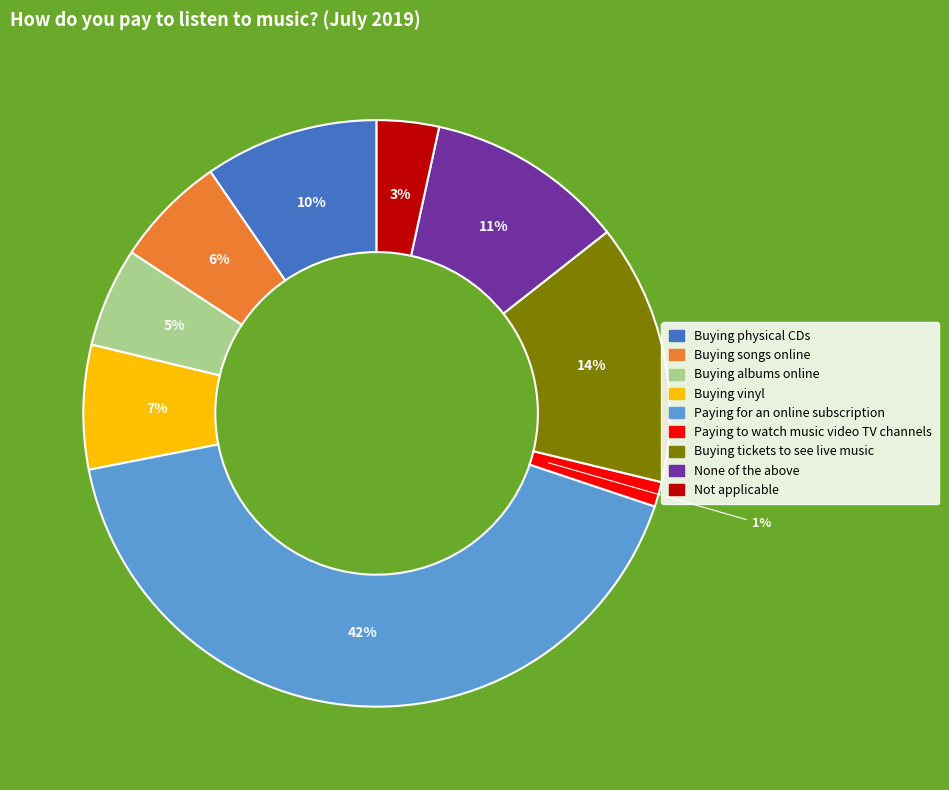

Which has a higher value, Buying tickets to see live music or Paying to watch music video TV channels?

Buying tickets to see live music